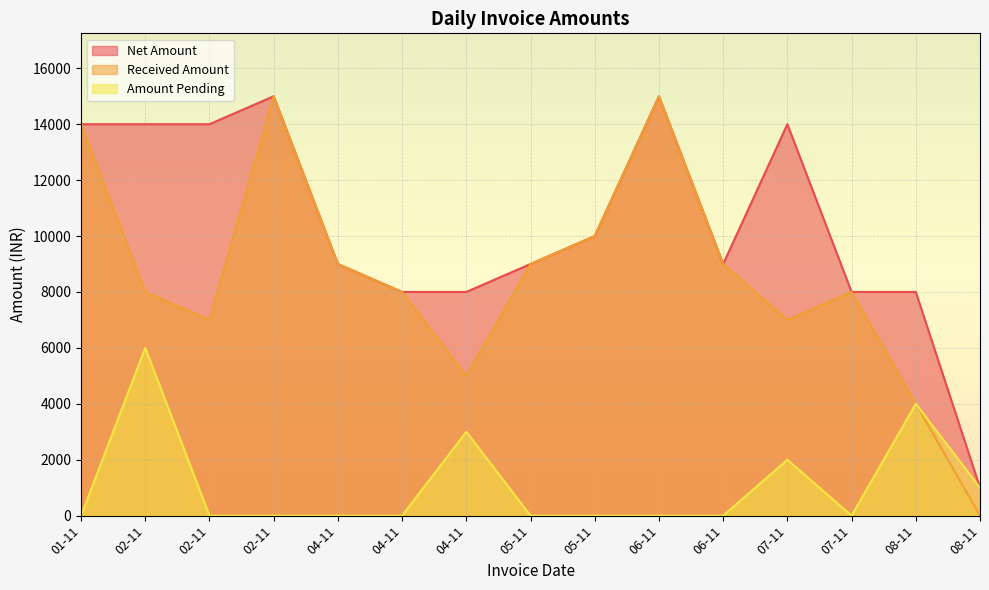

How many lines are shown in the chart?

3